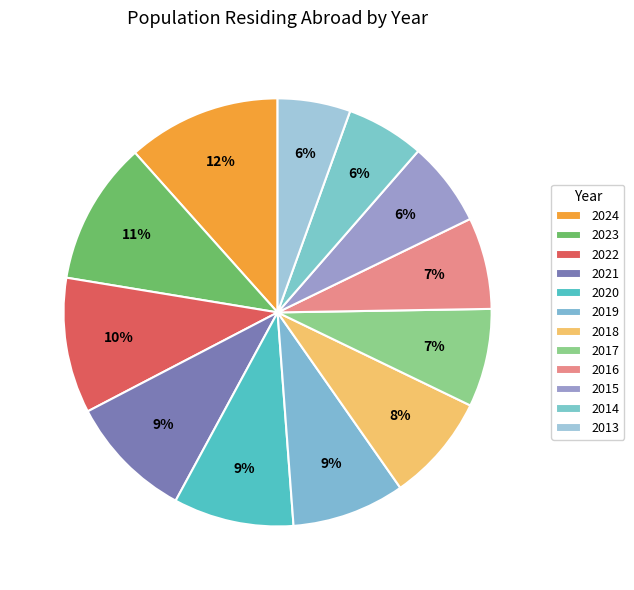

Which slice is the largest?

2024